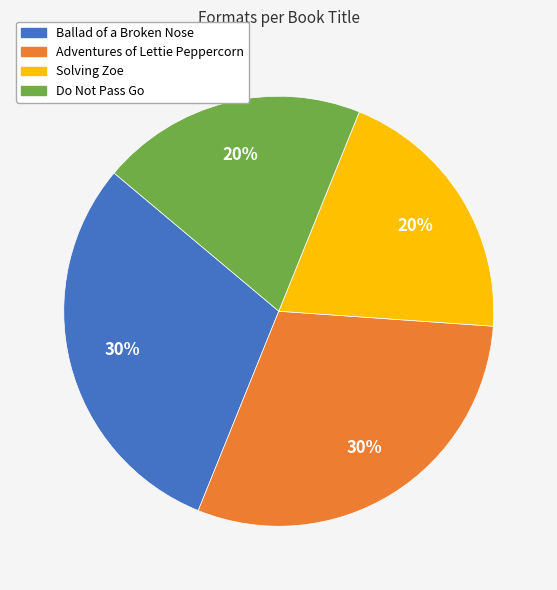

Is there any slice that represents more than half of the pie?

No